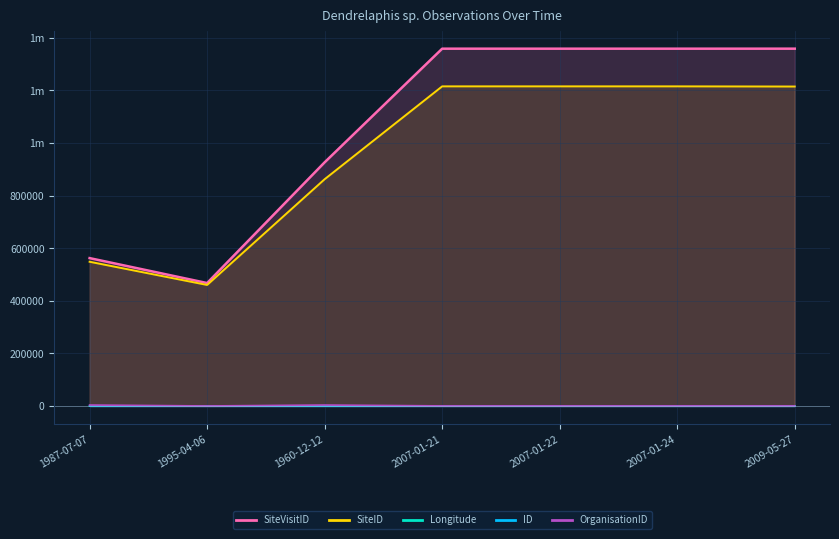

What value does the SiteVisitID series have at 2007-01-21?

1358944.0